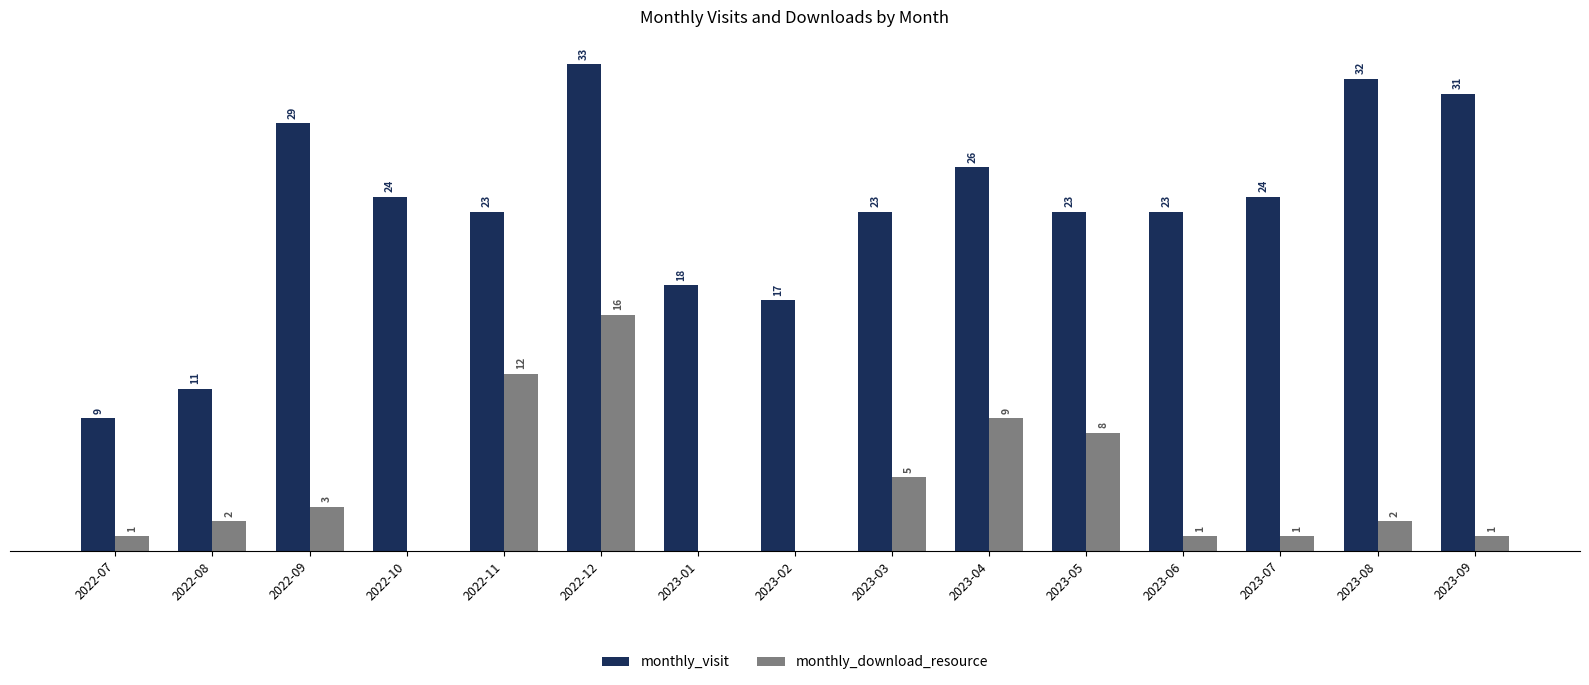

Where does the monthly_visit series first go above 23?

2022-09